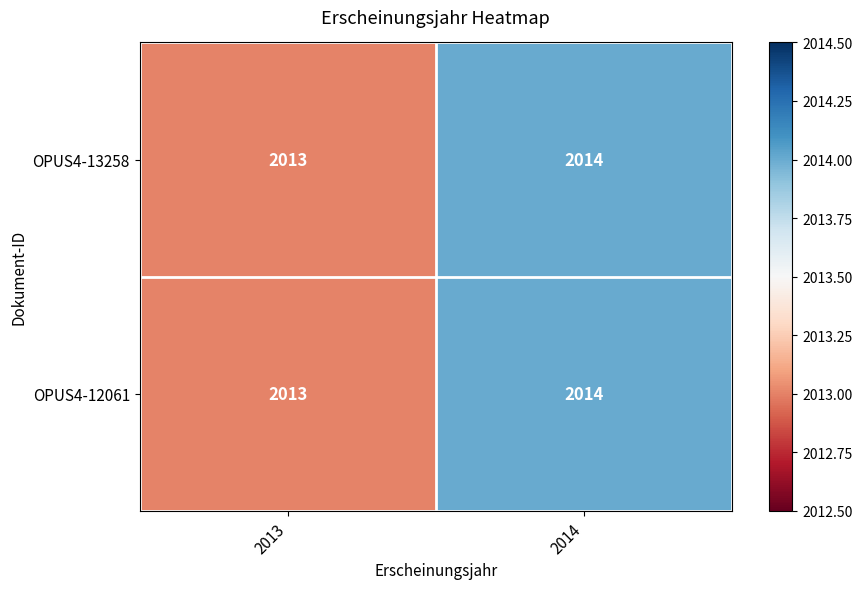

Reading left to right, what are all the values shown in this chart?

OPUS4-13258: 2013	2014
OPUS4-12061: 2013	2014